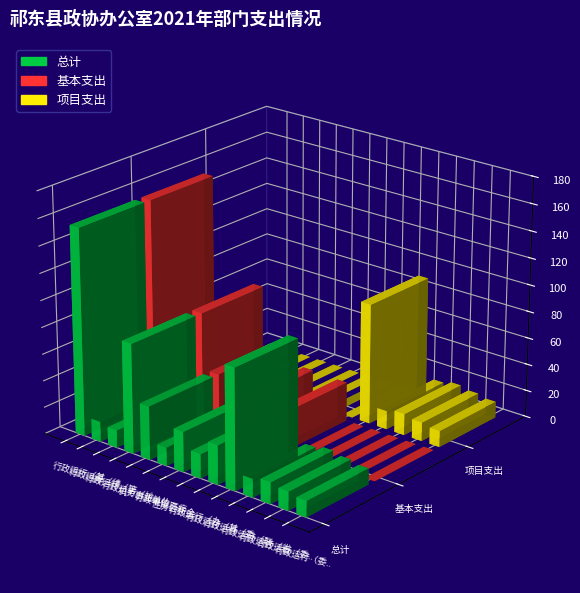

Is it true that 项目支出 equals -52.6 at 行政运行（办公费）?

False